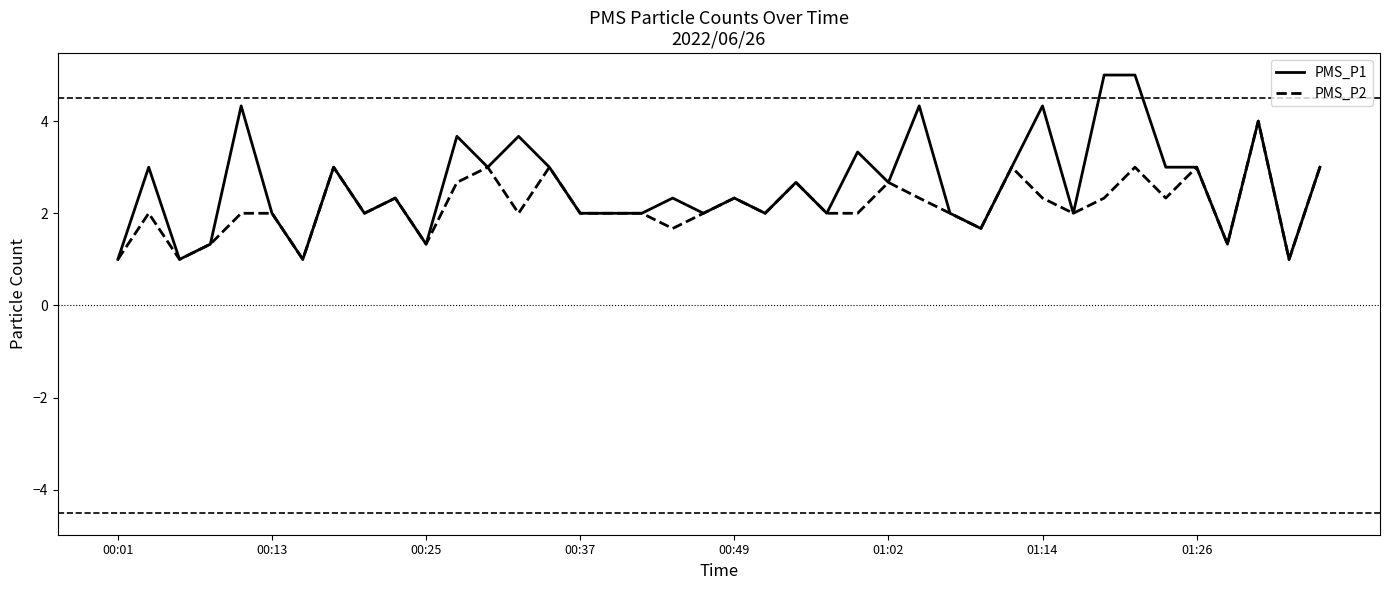

Rank the series by their average value, from highest to lowest.

PMS_P1, PMS_P2